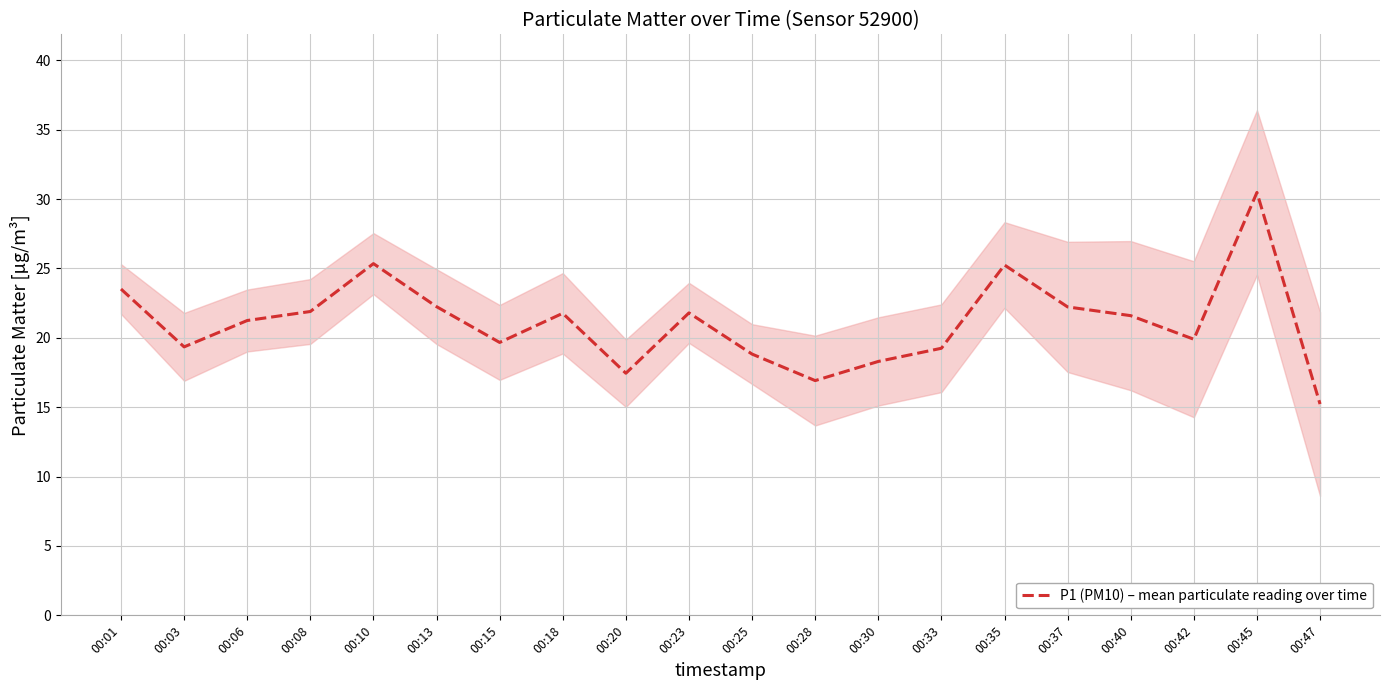

Which category has the lowest value across all series?

00:47